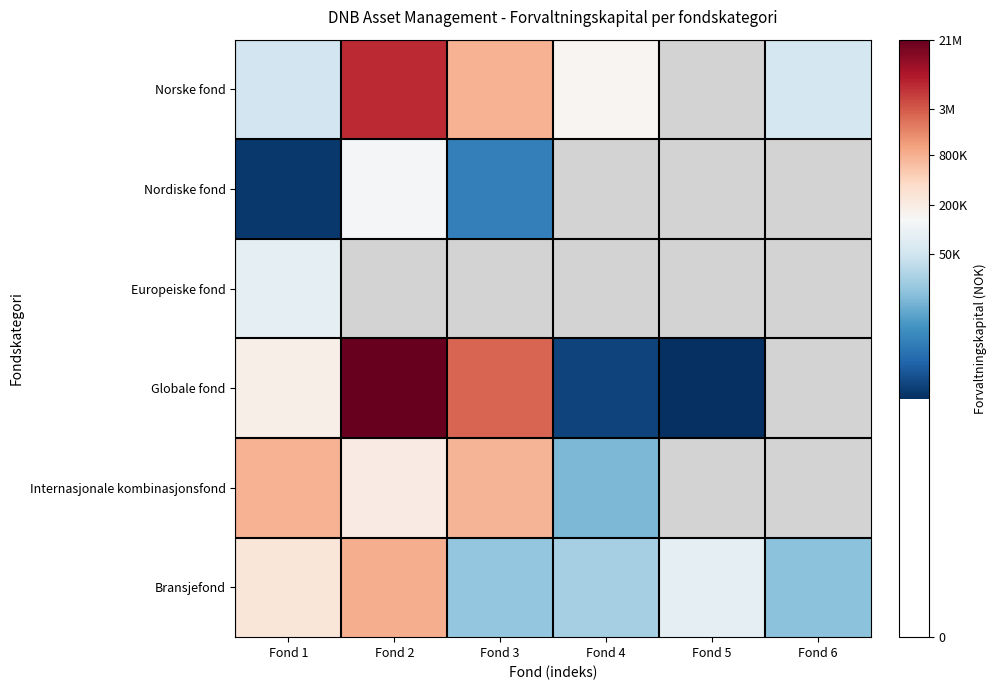

What is the greatest value displayed?

16.9